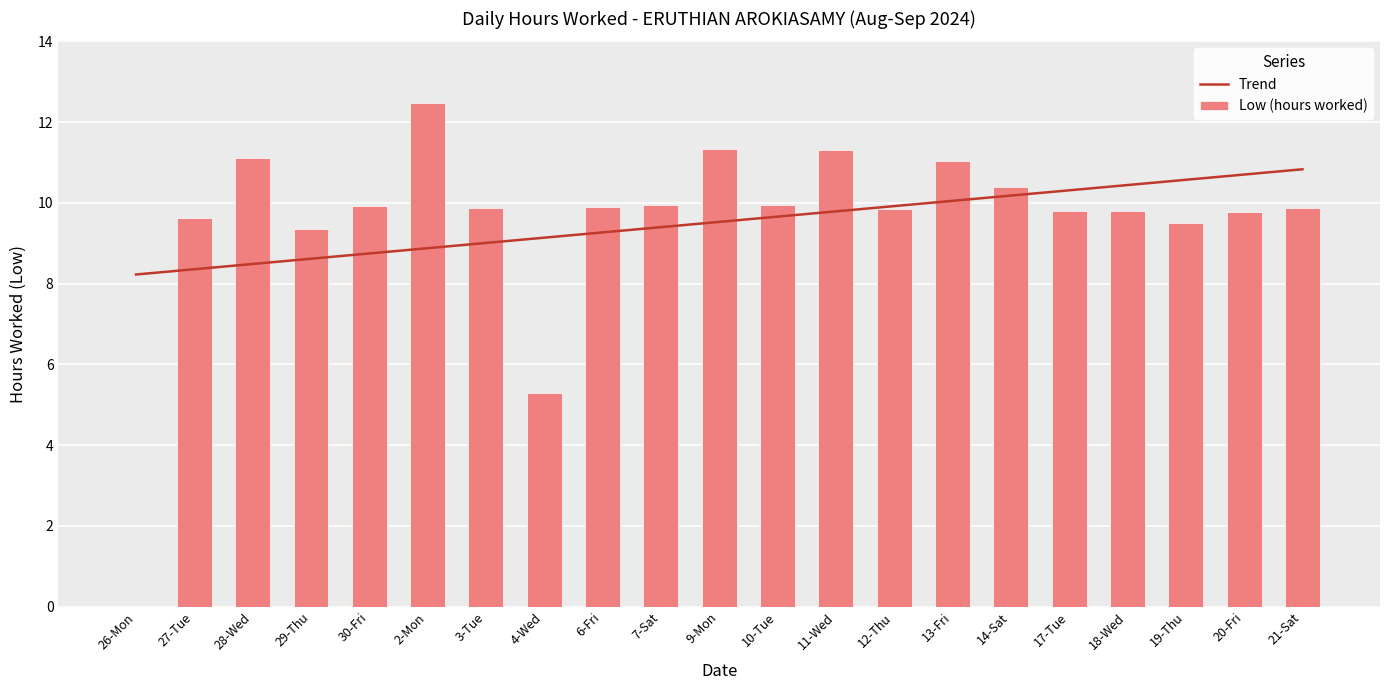

What is the spread (max minus min) of values at 29-Thu?

0.7